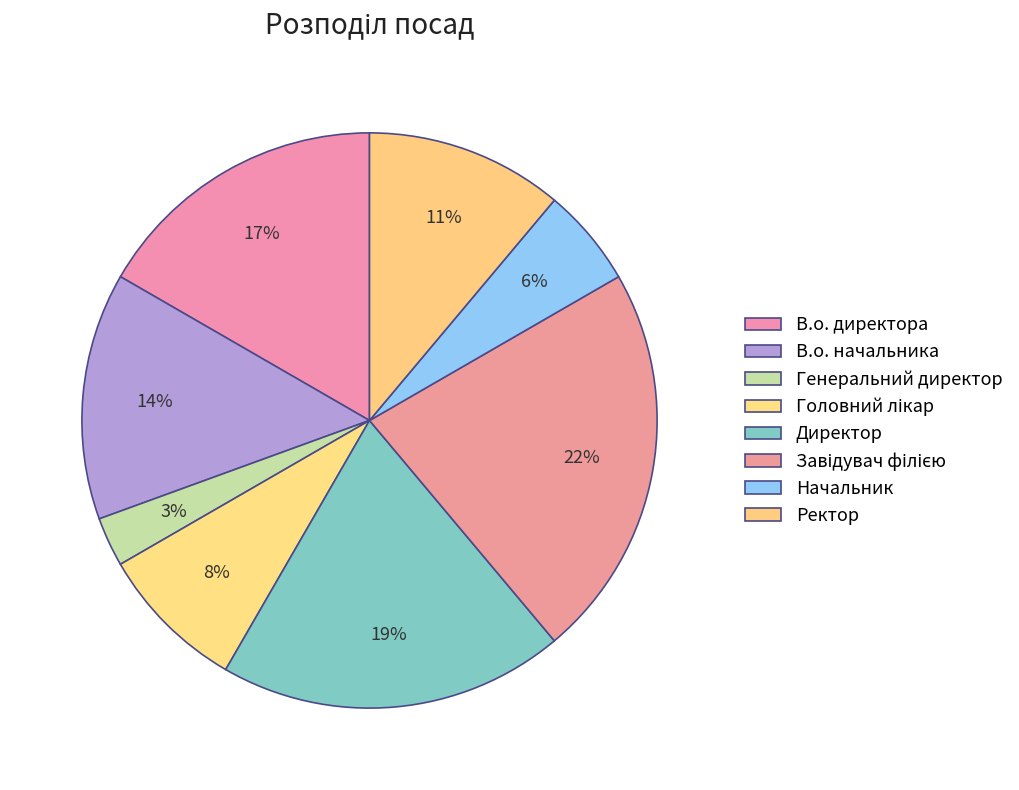

How many slices are in this pie chart?

8